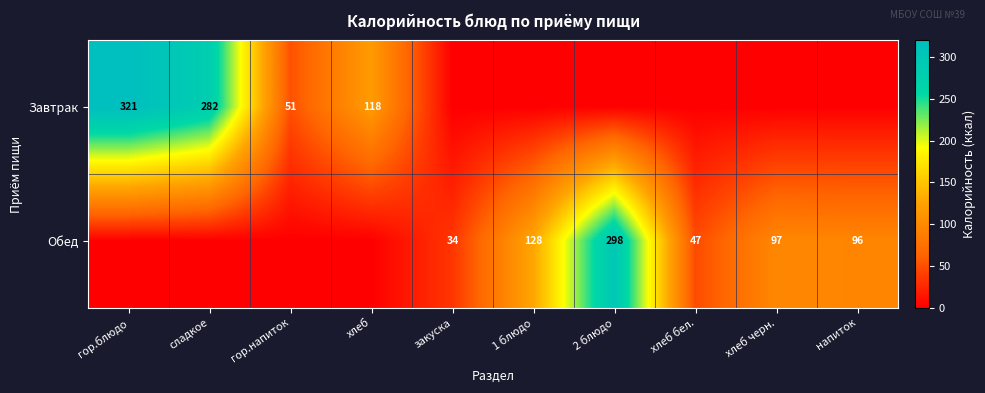

Is the value of Завтрак at сладкое greater than the value of Обед at напиток?

Yes